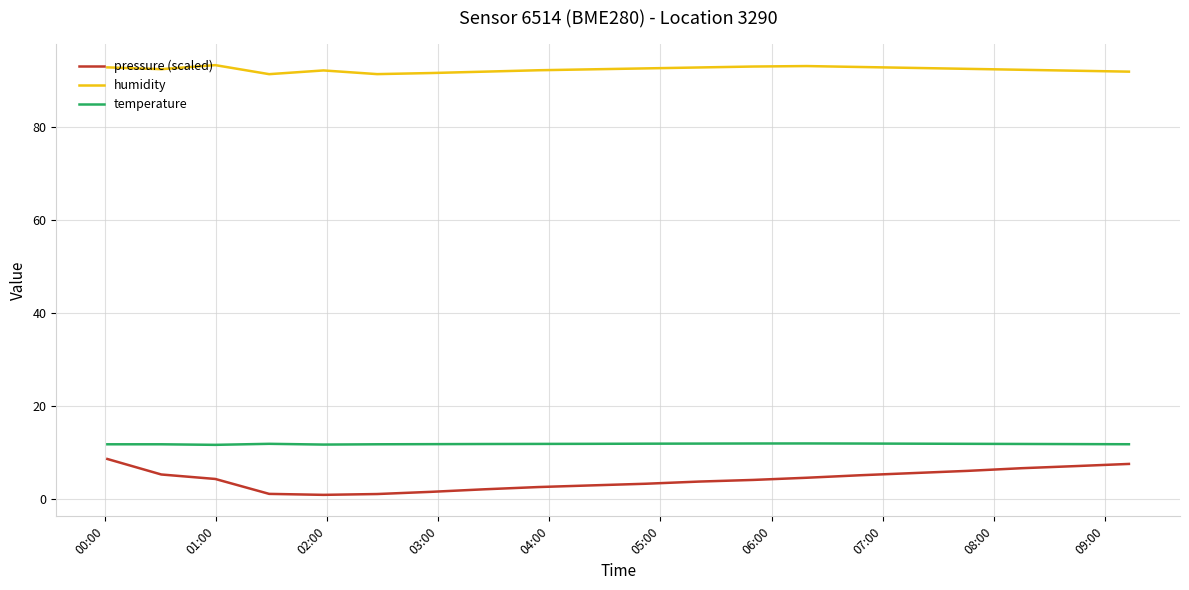

What is the maximum value for pressure (scaled)?

8.6